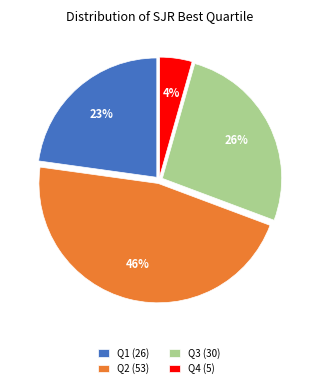

Which slice is the largest?

Q2